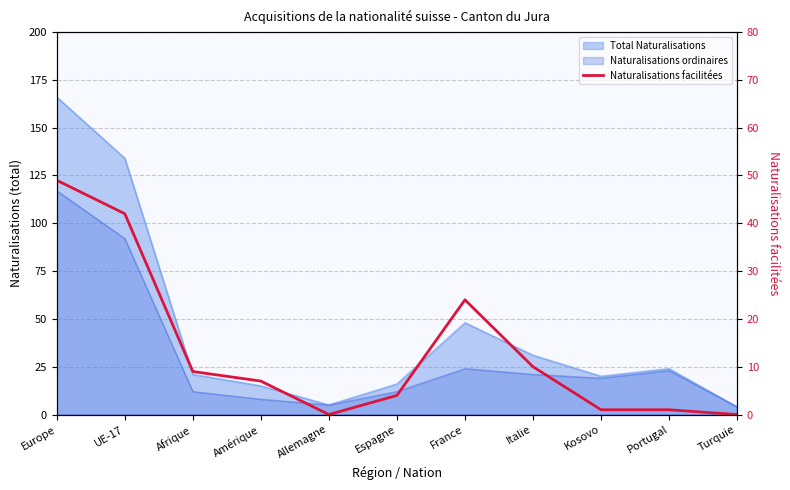

What is the sum of all values?

147